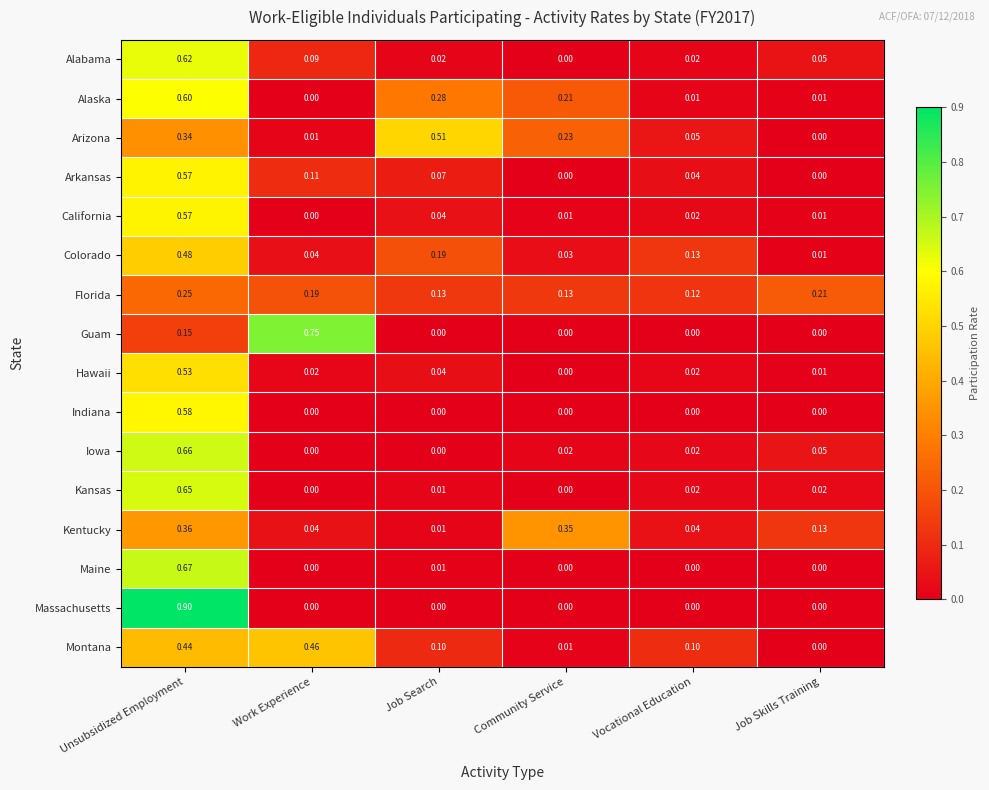

Which series has the largest total across all categories?

Arizona